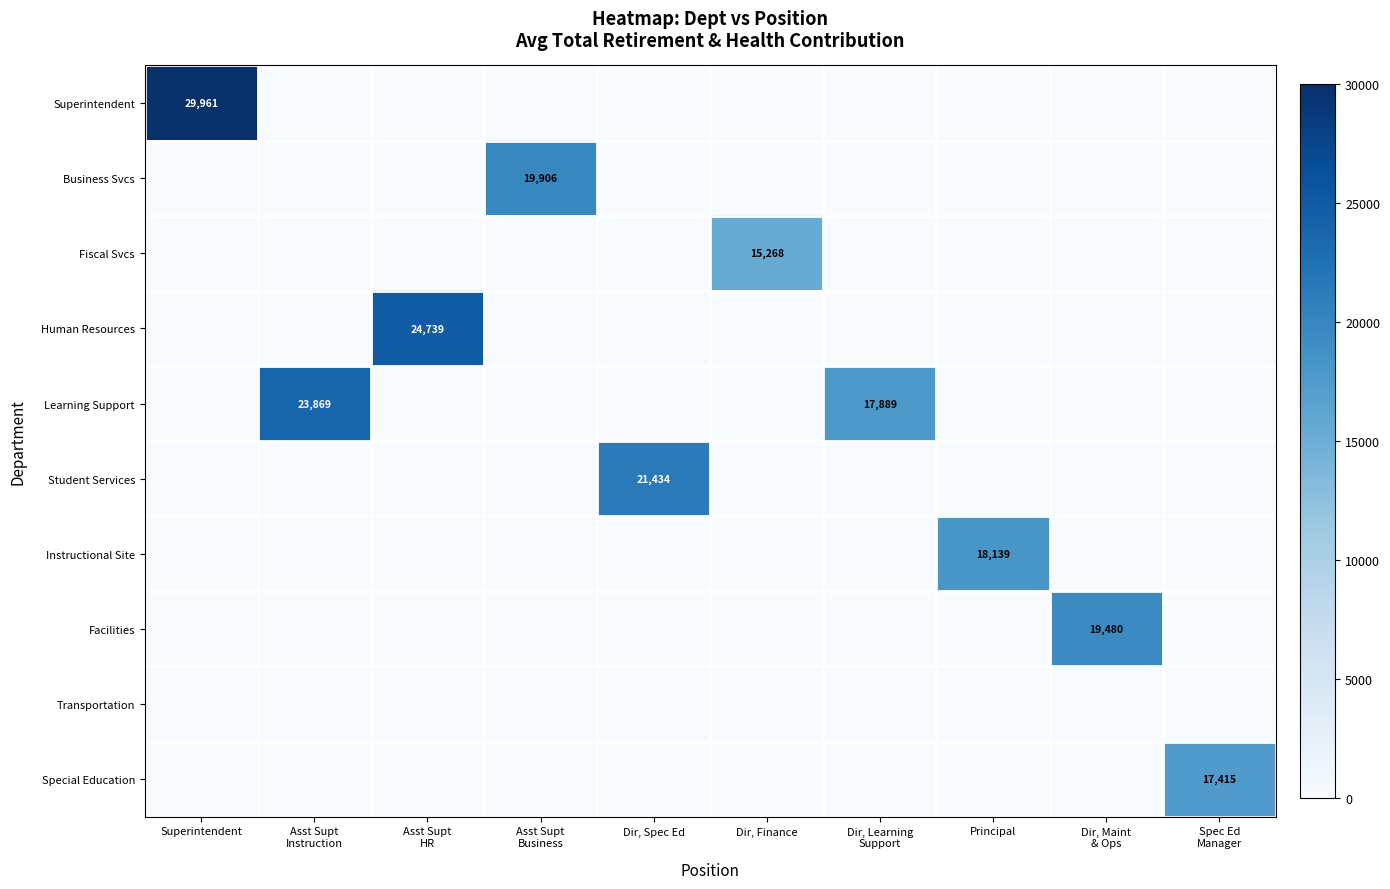

How many values in Student Services are above zero?

1